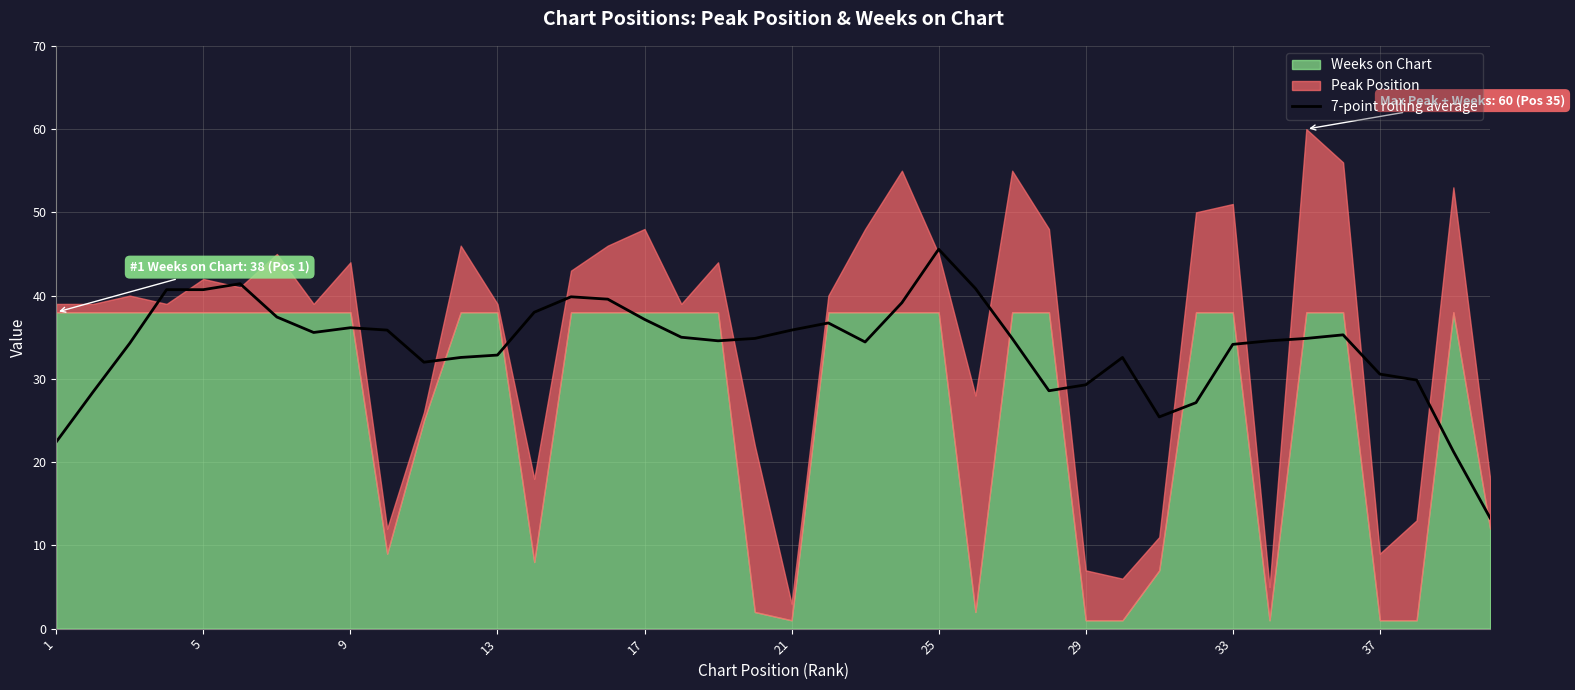

The 7-point rolling average series shows 58.7 at 13. True or false?

False